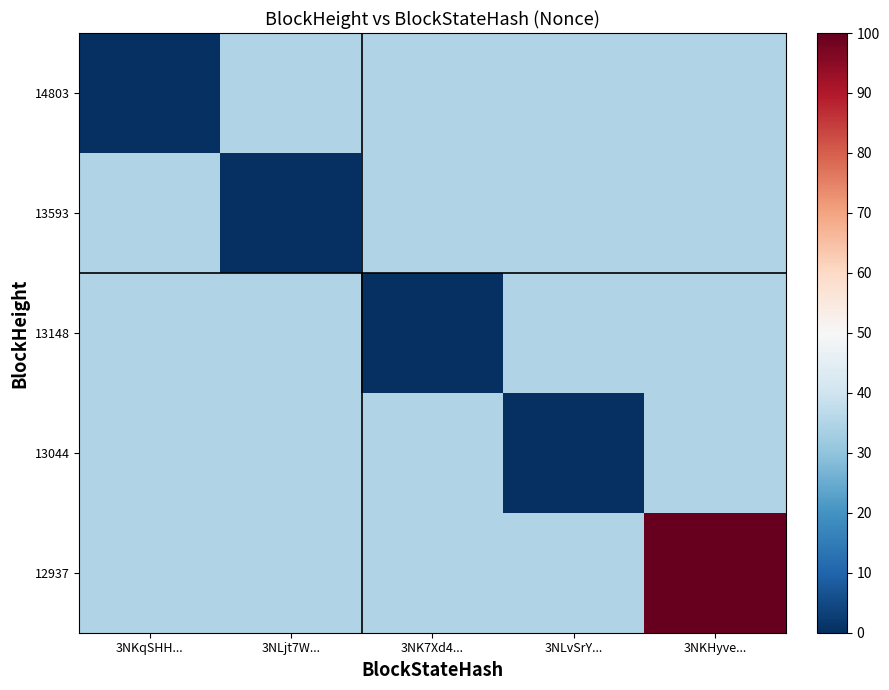

What is the difference between the highest and lowest values at 3NKqSHH...?

35.0